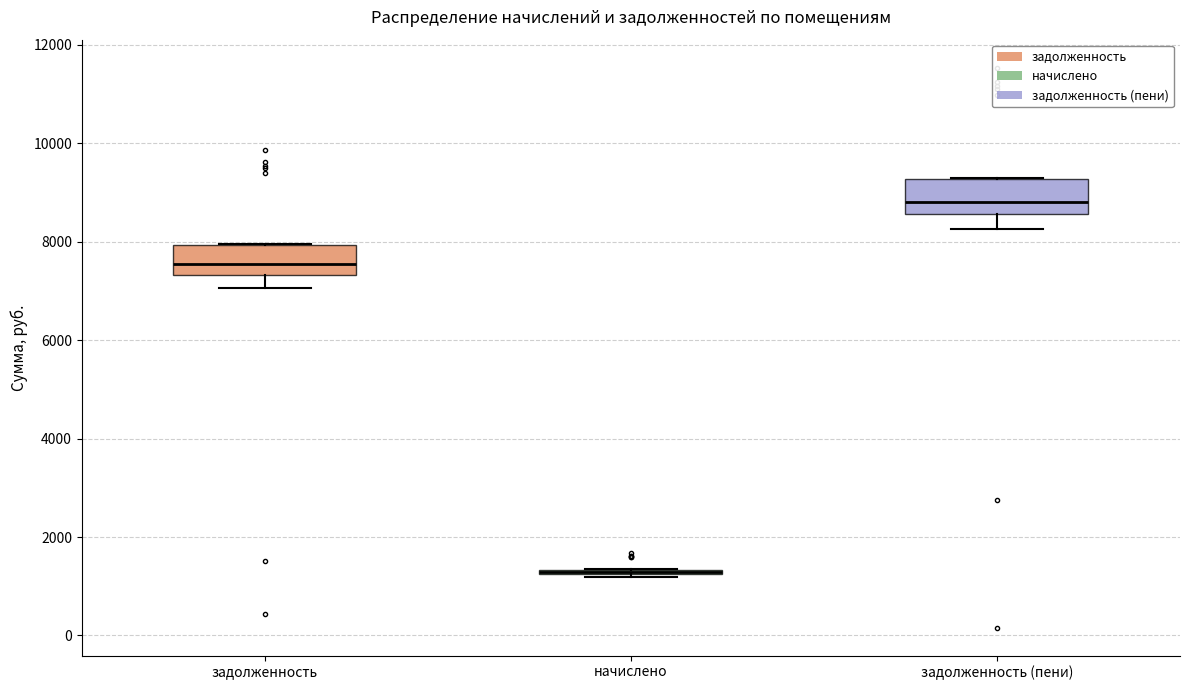

Where does the median line of the box for задолженность sit on the y-axis? The values are not printed on the chart, so give them approximately, as read against the axis.

7600